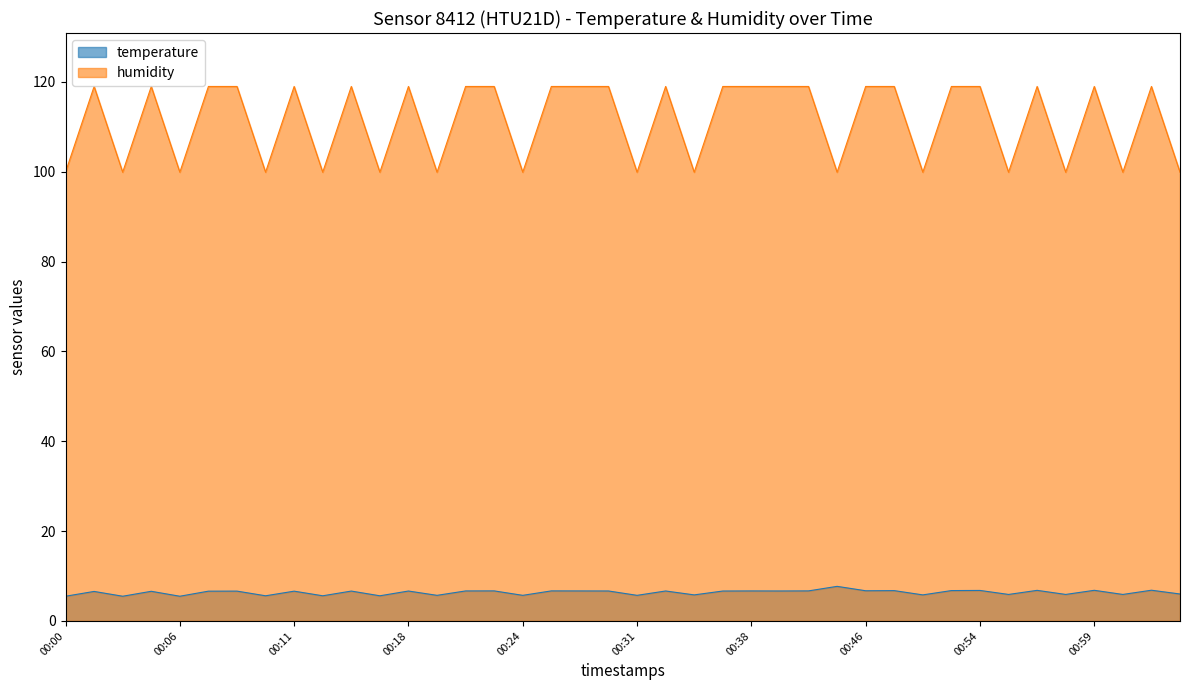

True or false: temperature has a value of 11.2 at 00:38.

False